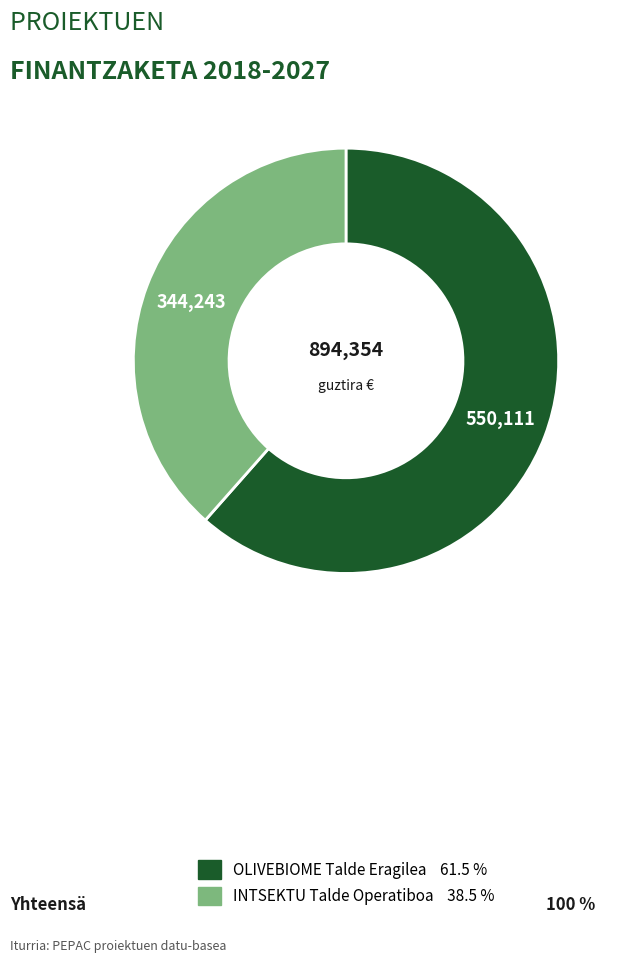

How many segments does this pie chart have?

2